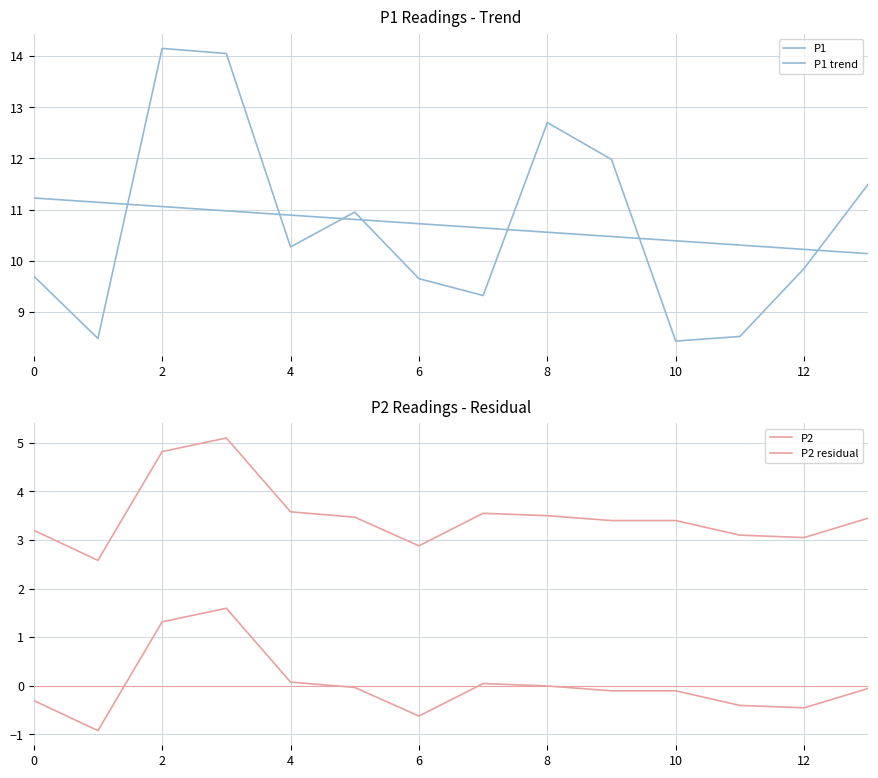

The value of P2 at 9 is 0.8. True or false?

False